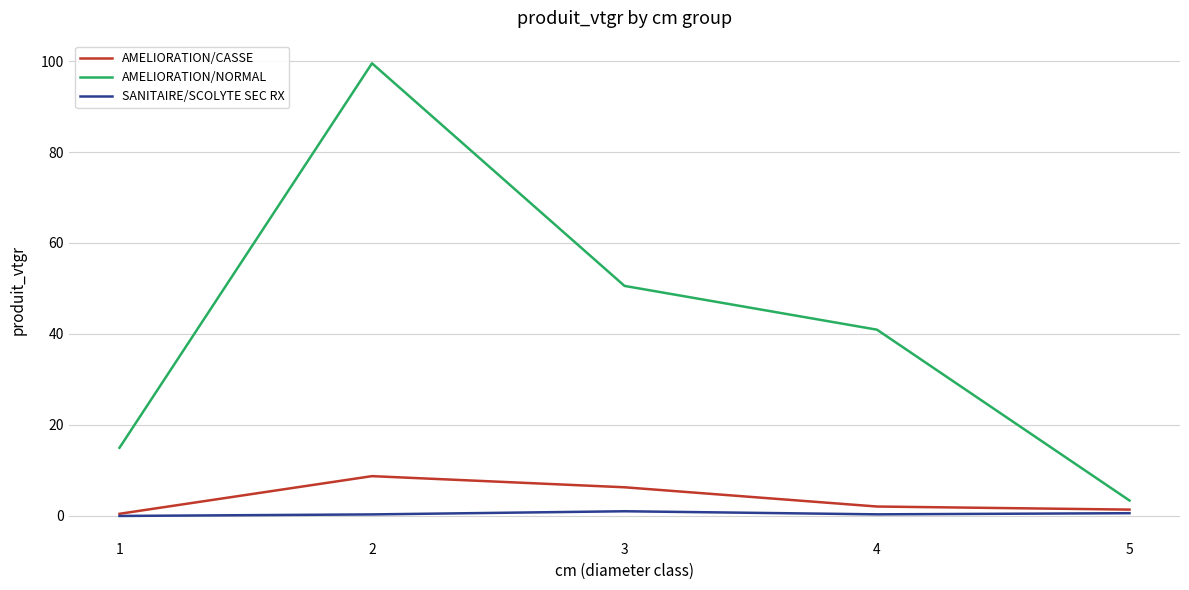

The SANITAIRE/SCOLYTE SEC RX series shows 0.6 at 5. True or false?

True